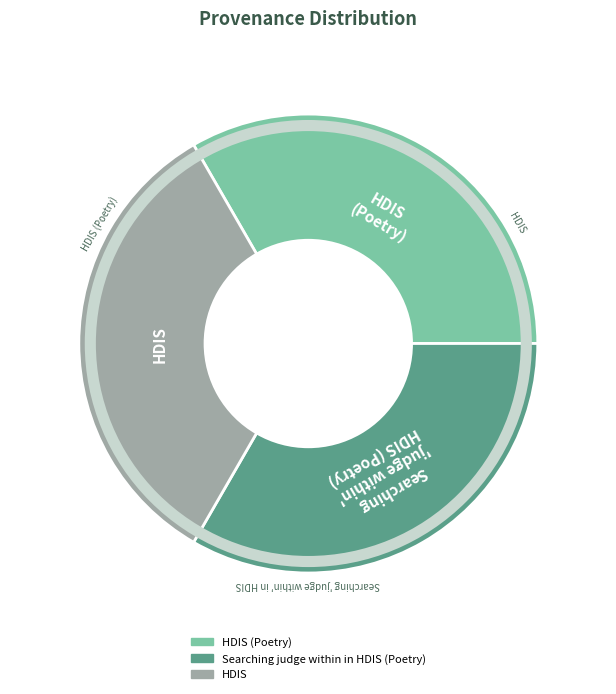

Is there any slice that represents more than half of the pie?

No